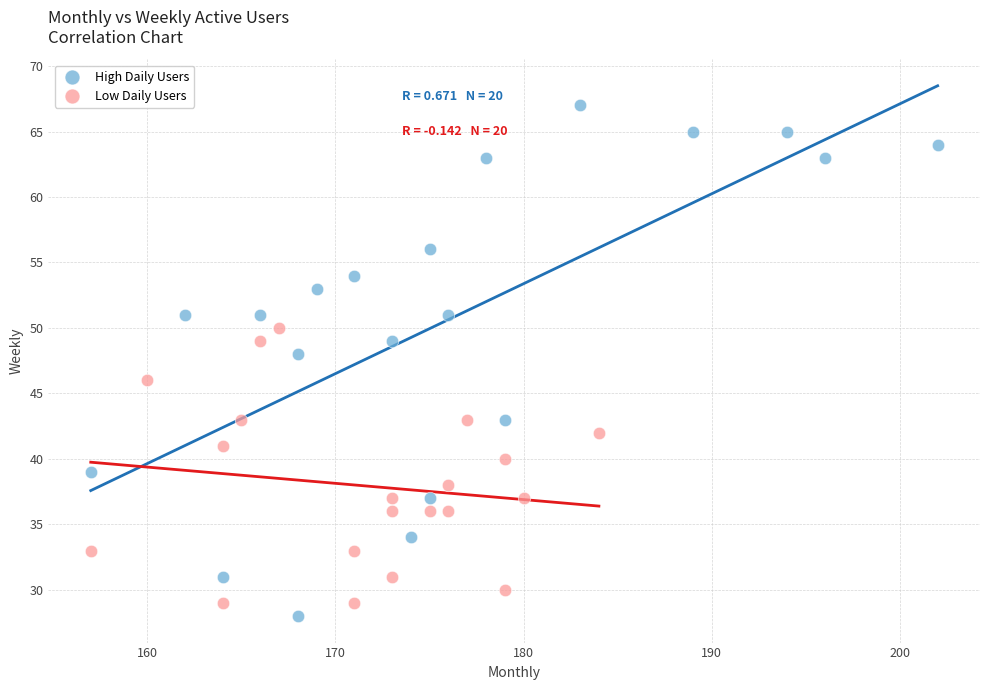

Which series has the largest Y range (max minus min)?

High Daily Users